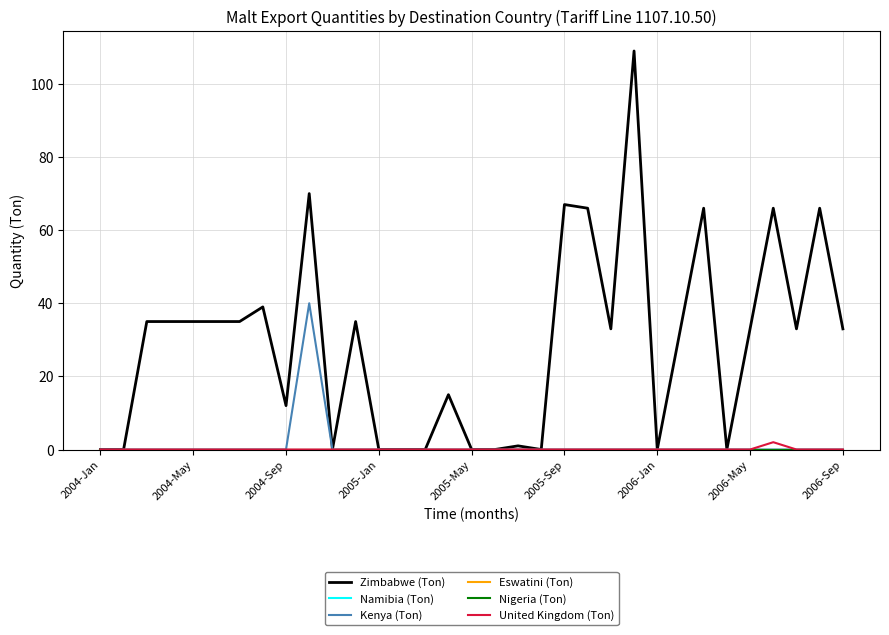

Rank the series by their maximum value, from highest to lowest.

Zimbabwe (Ton), Kenya (Ton), United Kingdom (Ton), Namibia (Ton), Eswatini (Ton), Nigeria (Ton)